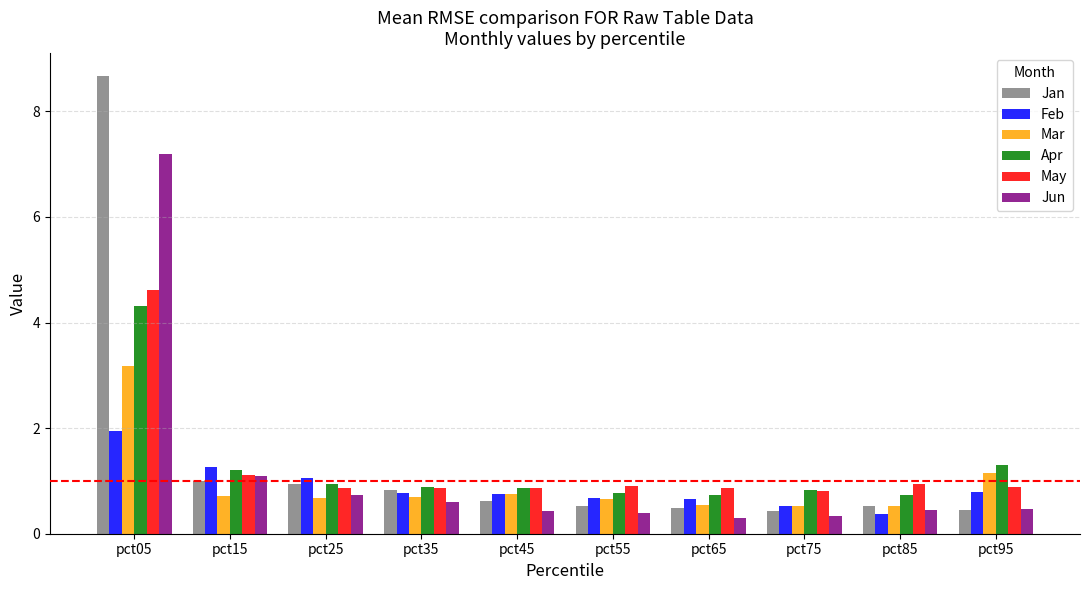

At which category is the sum across all series the highest?

pct05